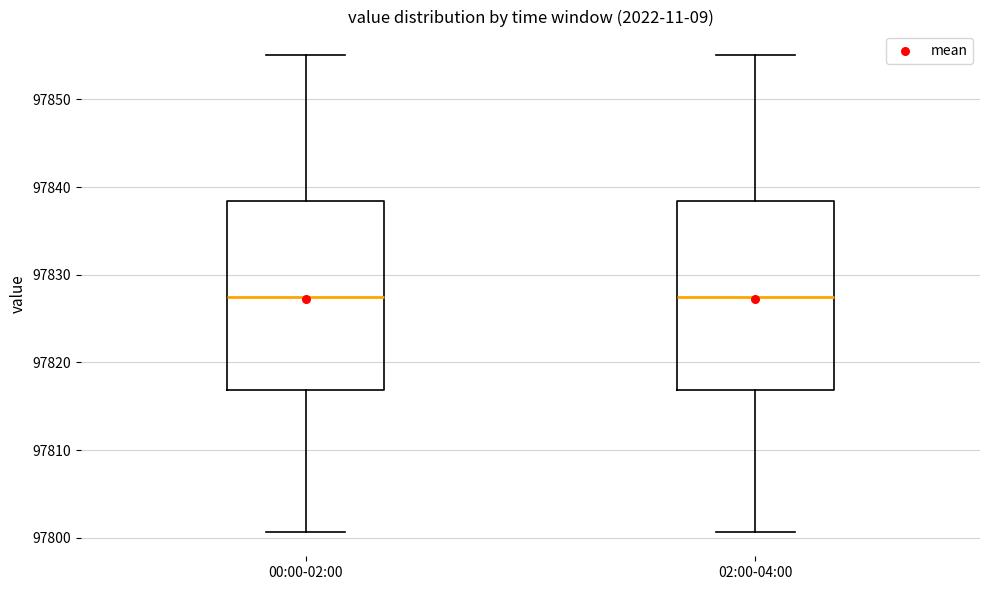

Reading left to right, transcribe this box plot: for each box, give where its median line is, the range the box spans, and where its two whiskers end, as read against the y-axis. The values are not printed on the chart, so give them approximately, as read against the axis.

00:00-02:00: median 97827, box 97817 to 97838, whiskers 97801 to 97855
02:00-04:00: median 97827, box 97817 to 97838, whiskers 97801 to 97855